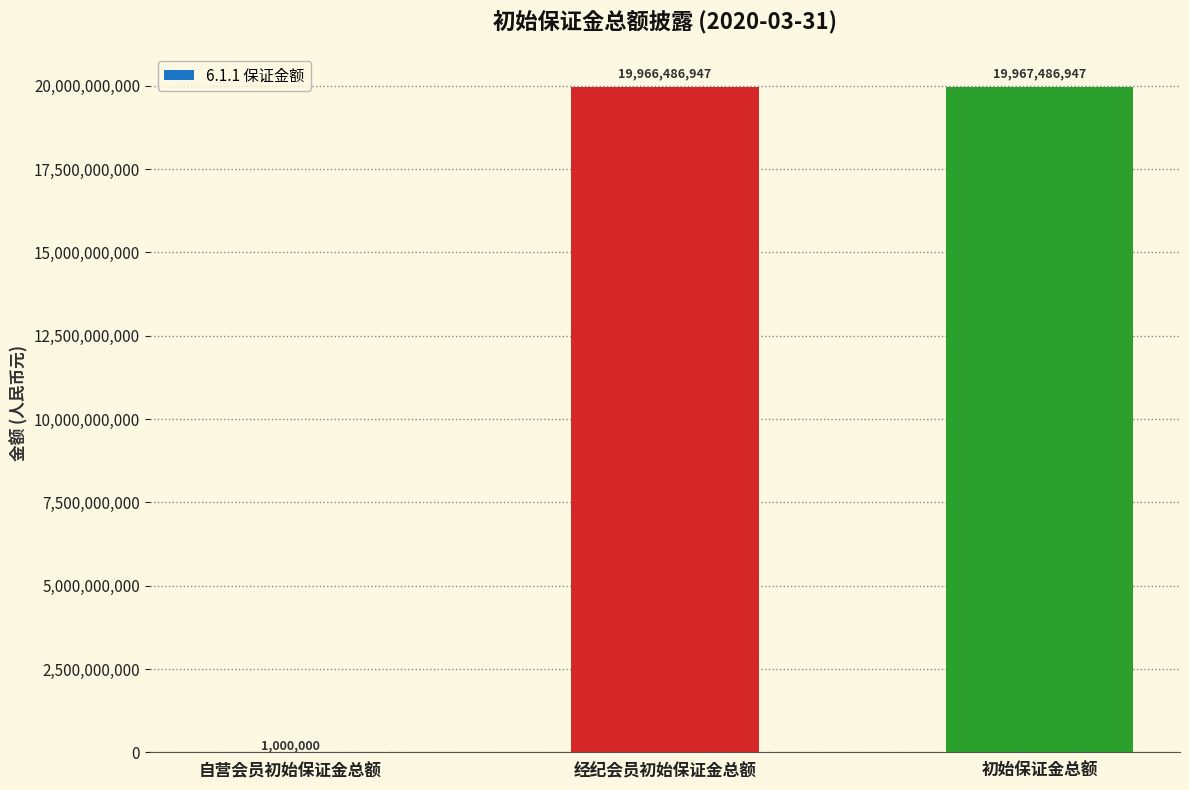

What is the change in value from 经纪会员初始保证金总额 to 初始保证金总额?

+1000000.0